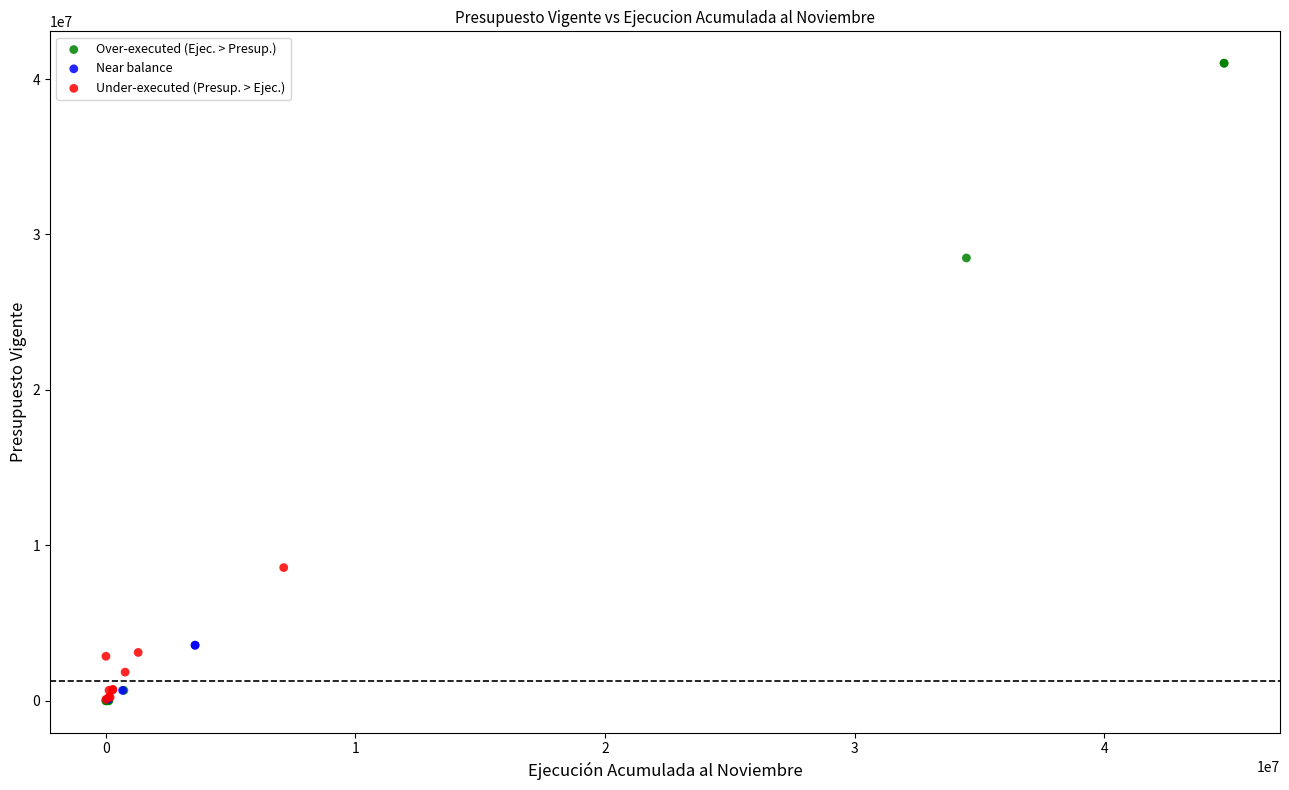

Which series contains the highest Y value?

Over-executed (Ejec. > Presup.)